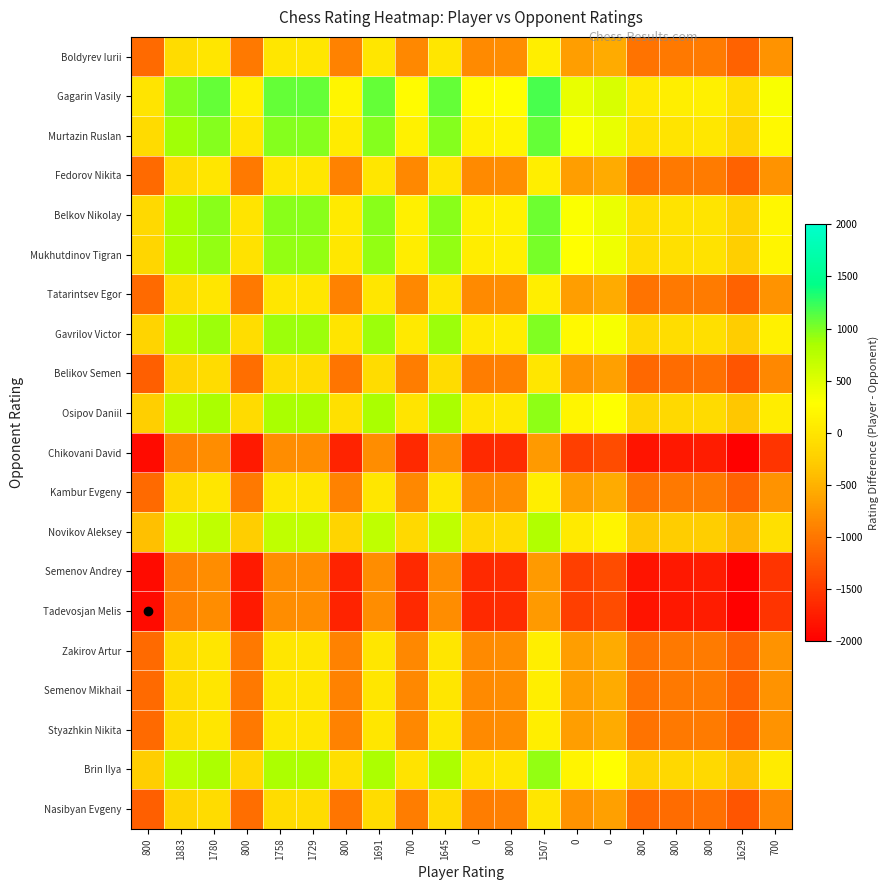

List the series in order of their peak value, highest first.

Gagarin Vasily, Murtazin Ruslan, Belkov Nikolay, Mukhutdinov Tigran, Gavrilov Victor, Osipov Daniil, Brin Ilya, Novikov Aleksey, Boldyrev Iurii, Fedorov Nikita, Tatarintsev Egor, Kambur Evgeny, Zakirov Artur, Semenov Mikhail, Styazhkin Nikita, Belikov Semen, Nasibyan Evgeny, Chikovani David, Semenov Andrey, Tadevosjan Melis